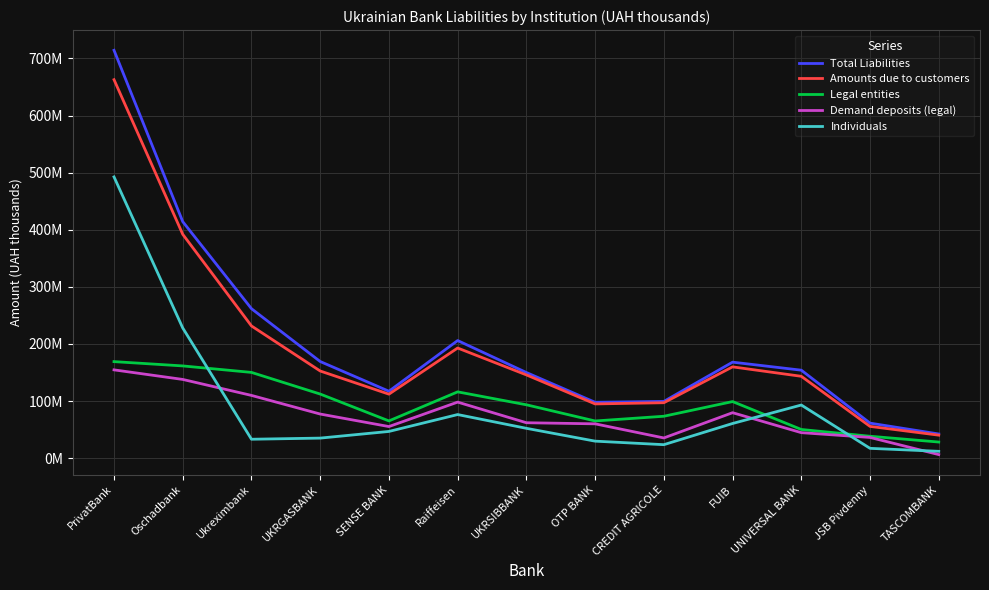

Rank the series at OTP BANK from lowest to highest value.

Individuals, Demand deposits (legal), Legal entities, Amounts due to customers, Total Liabilities